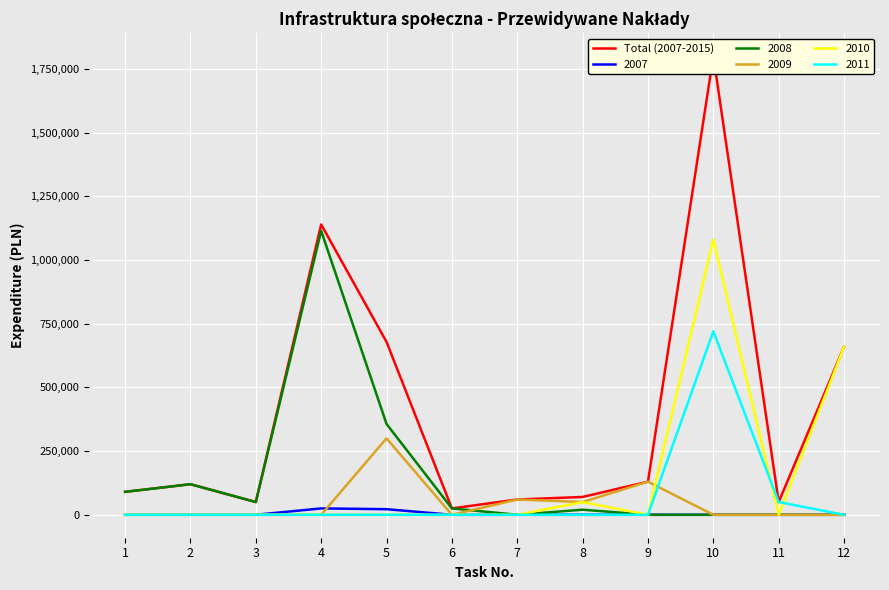

What is the average value?

405973